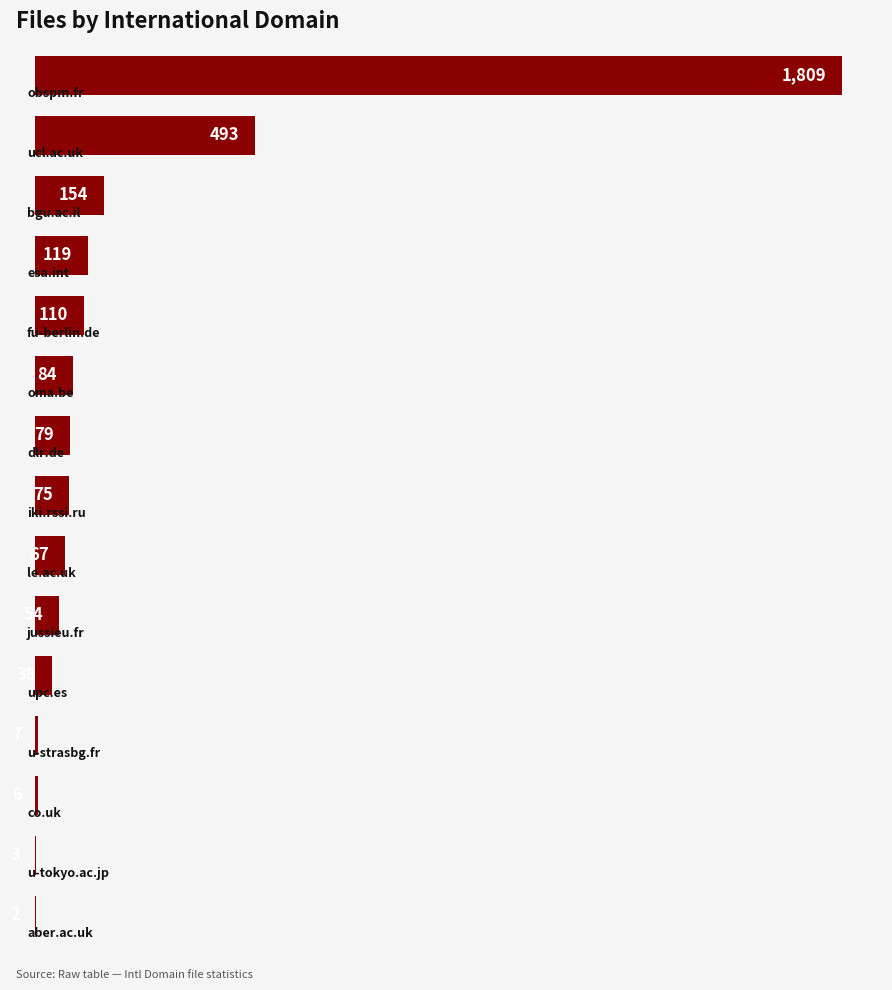

How many distinct data groups are displayed?

1